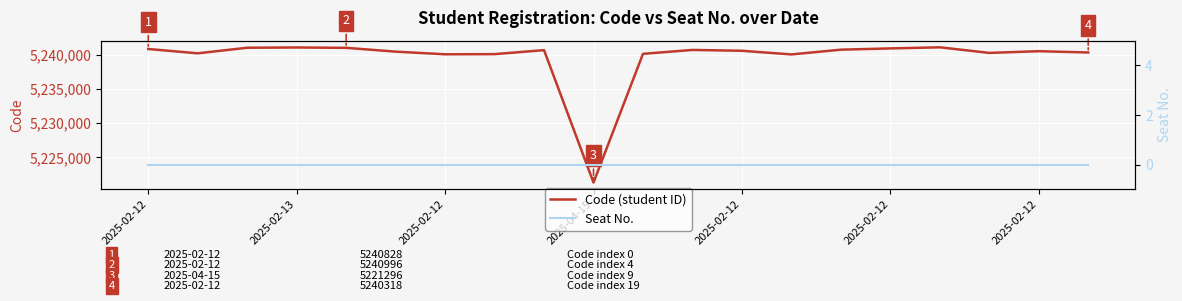

True or false: Seat No. and Code (student ID) intersect in this chart.

False